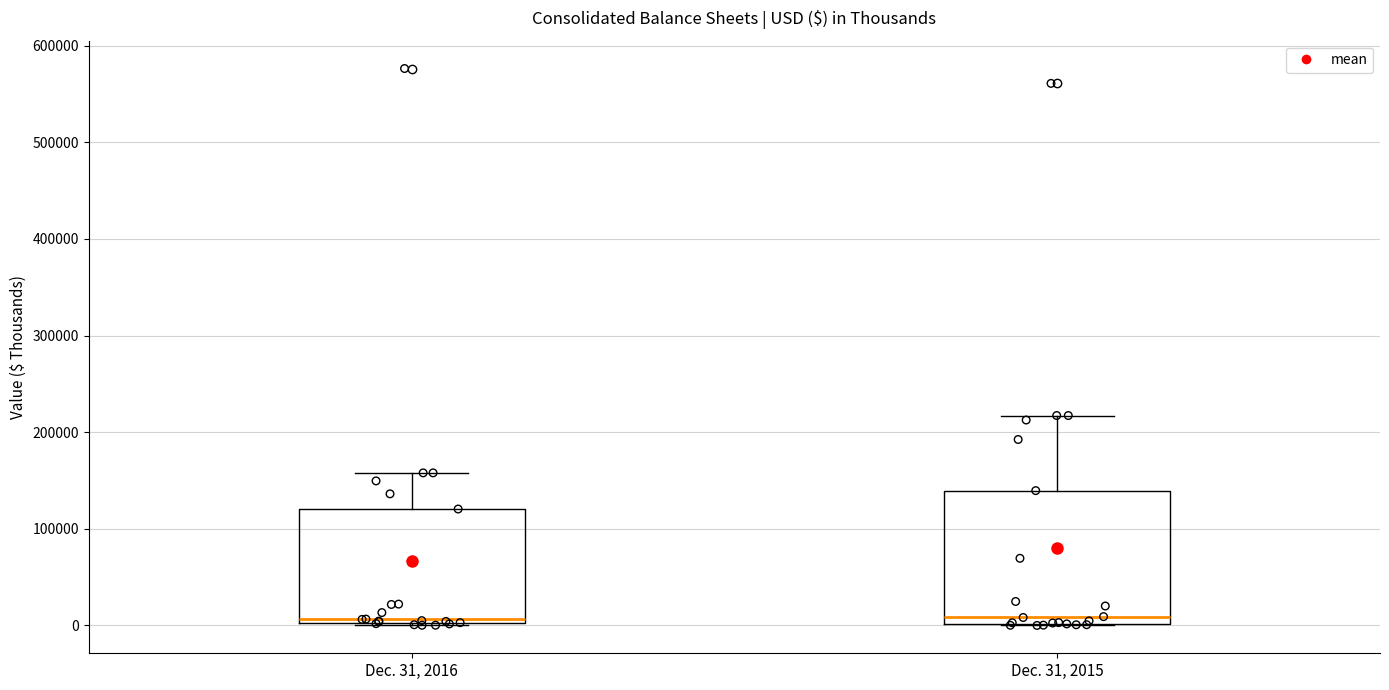

Which box is the tallest, from its lower edge to its upper edge?

Dec. 31, 2015